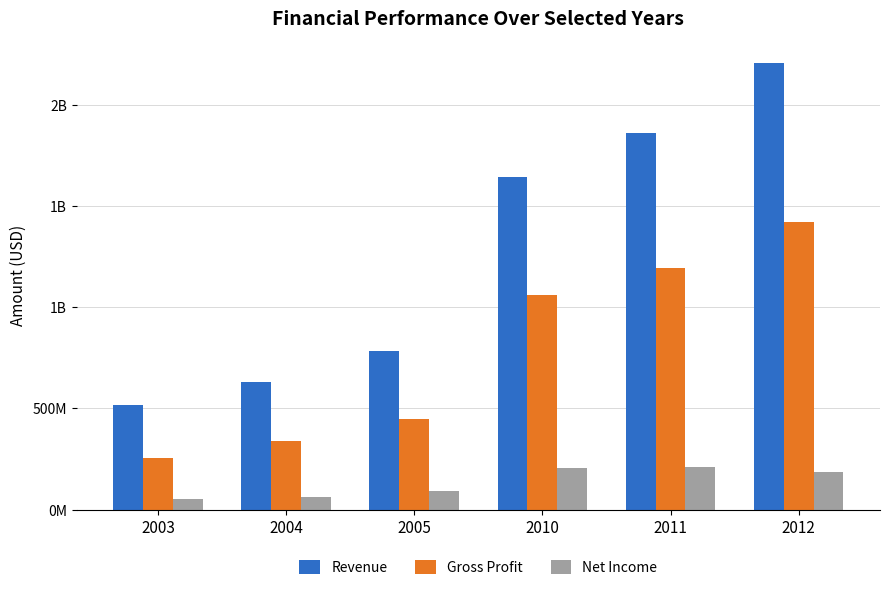

Does the chart contain stacked bars?

No